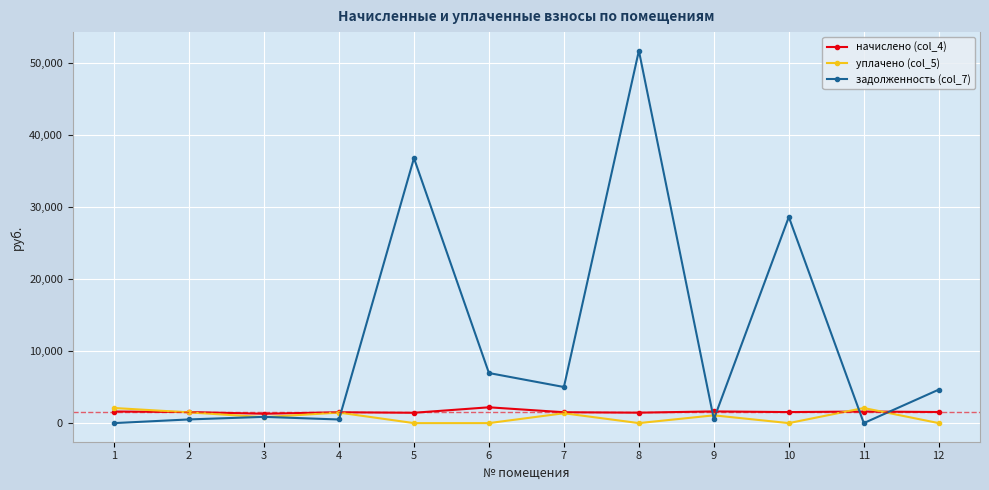

At how many categories does at least one series exceed 6642?

4